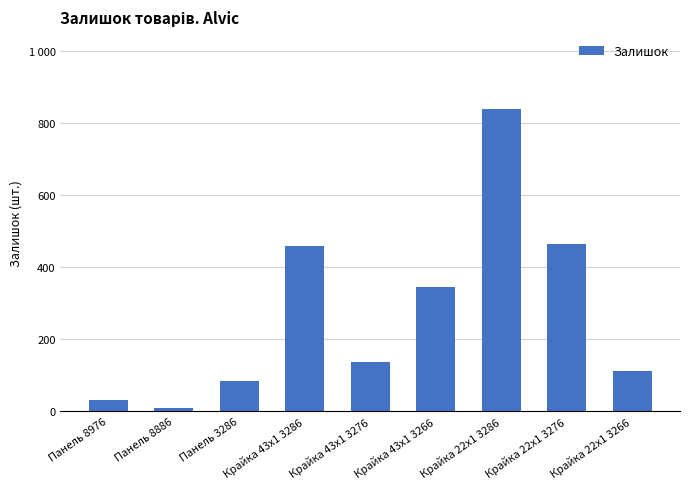

What is the maximum value shown in the chart?

838